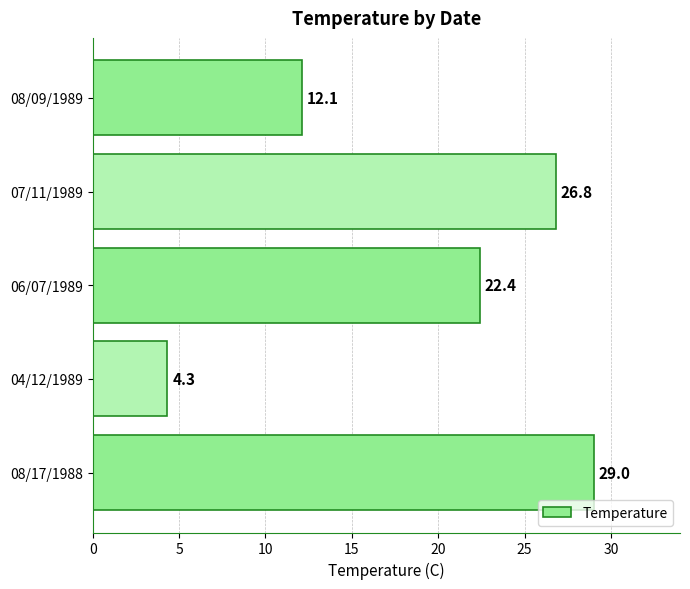

Reading top to bottom, what are all the values shown in this chart?

12.1	26.8	22.4	4.3	29.0